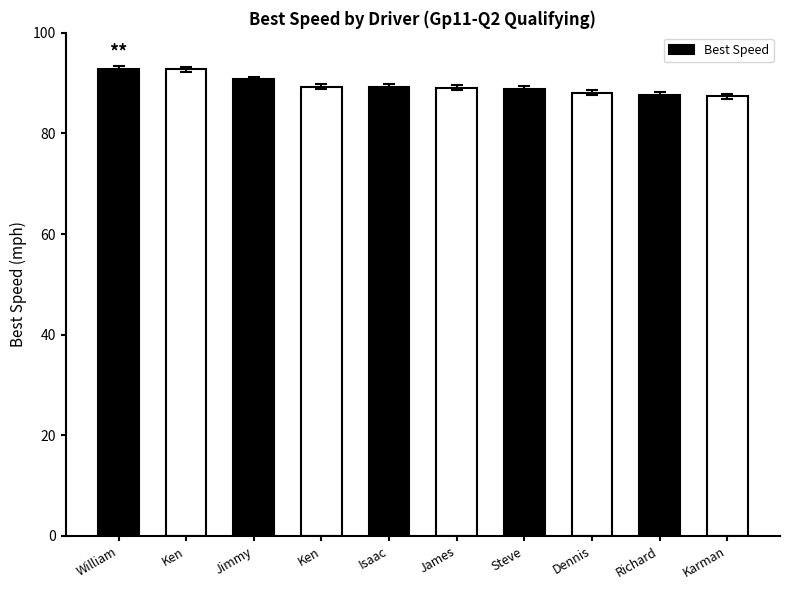

How many bars are there in total?

10